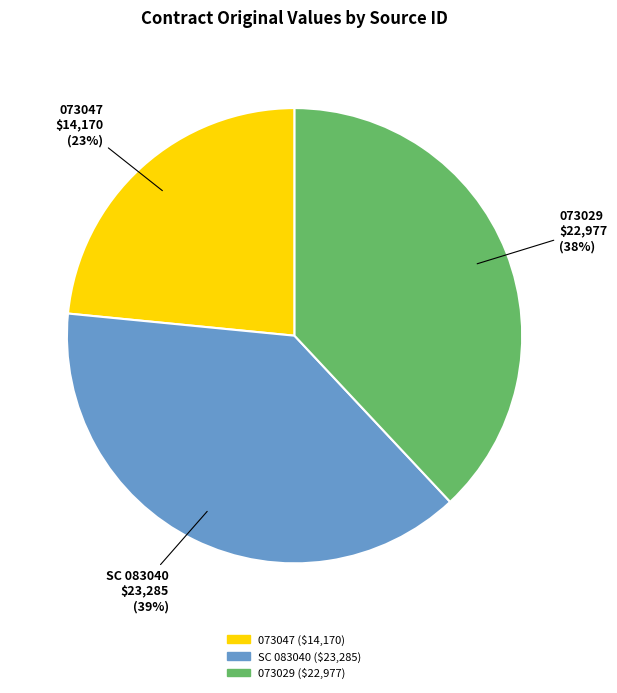

What percentage is the 073029 slice, to the nearest percent?

38%